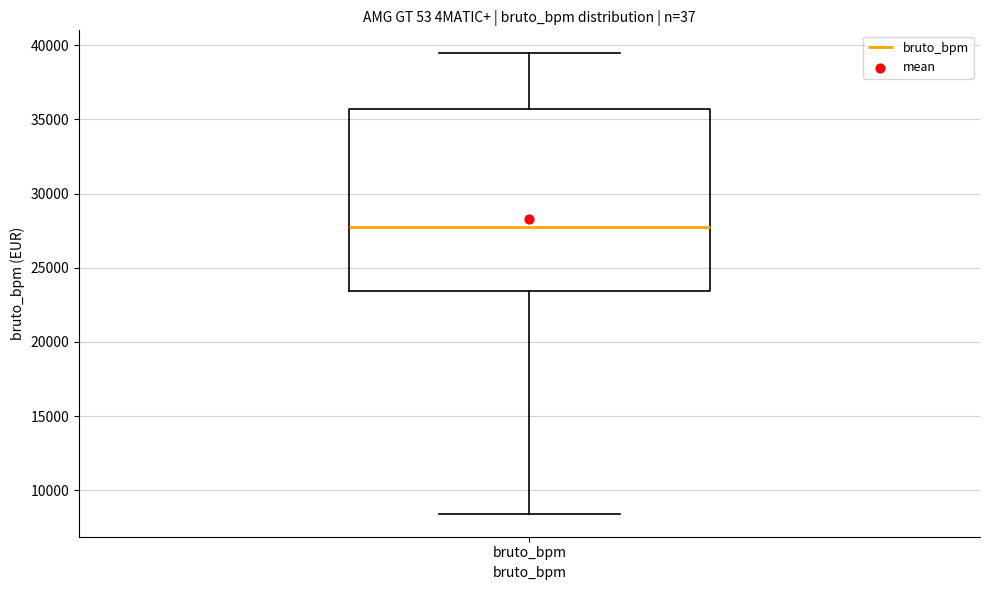

Transcribe this box plot: give where the median line is, the range the box spans, and where the two whiskers end, as read against the y-axis. The values are not printed on the chart, so give them approximately, as read against the axis.

median 28000, box 23500 to 35500, whiskers 8500 to 39500